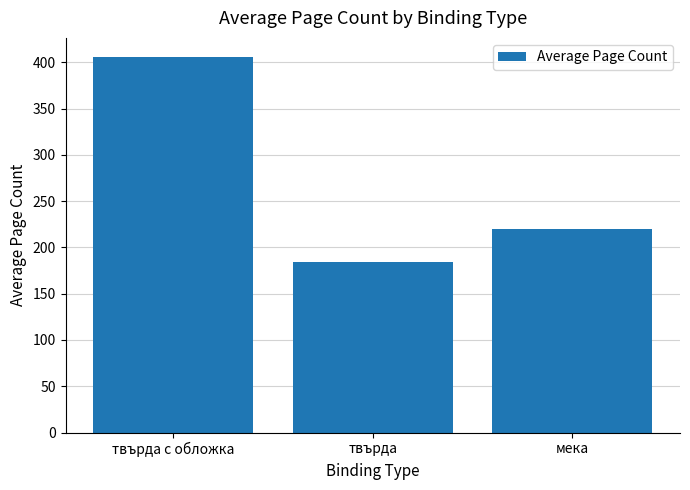

What is the sum of the values at твърда and твърда с обложка?

590